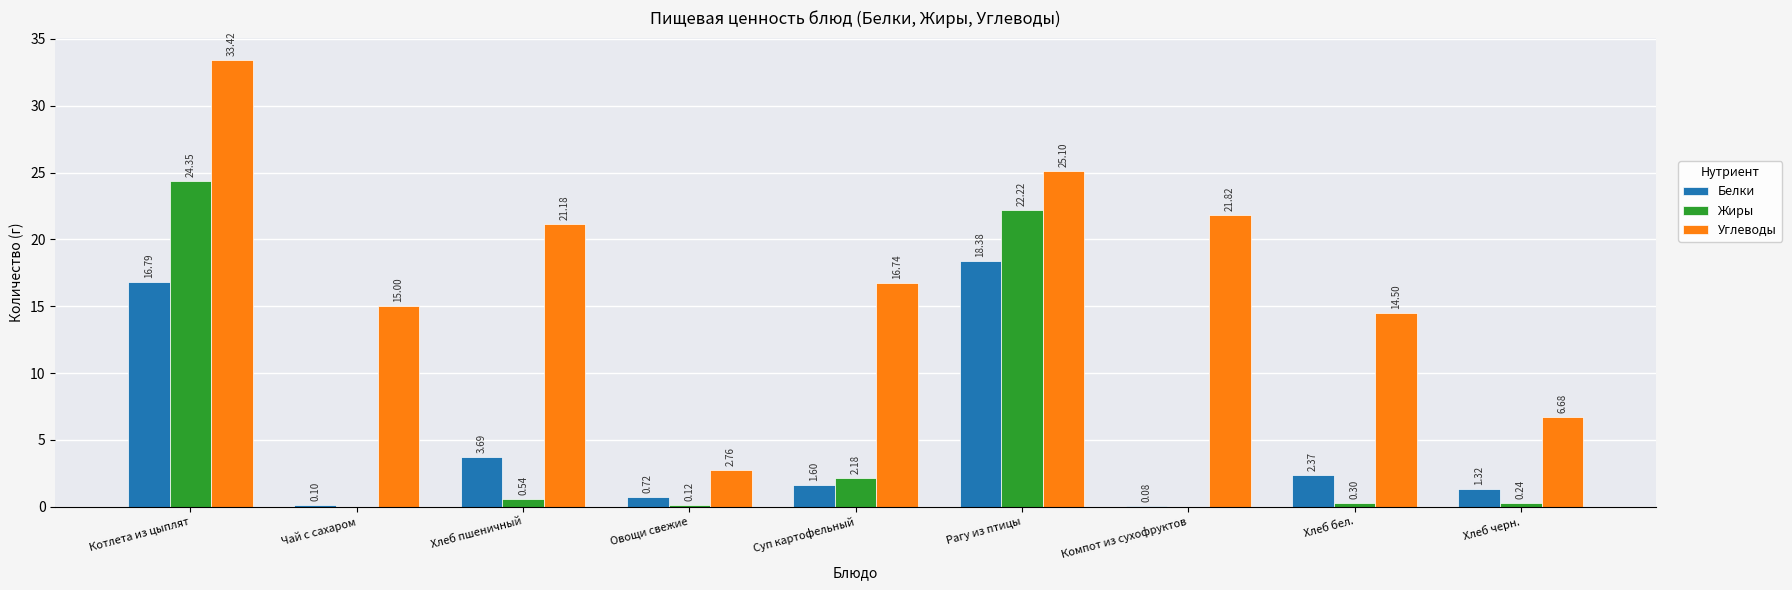

Which category has the highest value across all series?

Котлета из цыплят